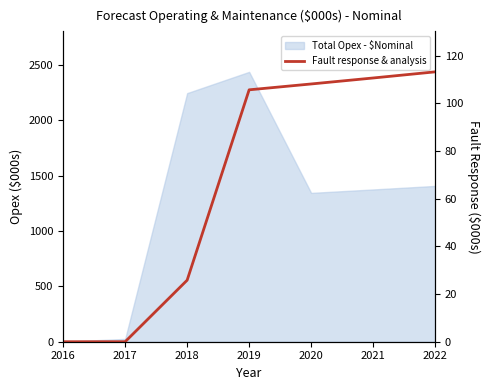

Between 2020 and 2016, which is larger?

2020